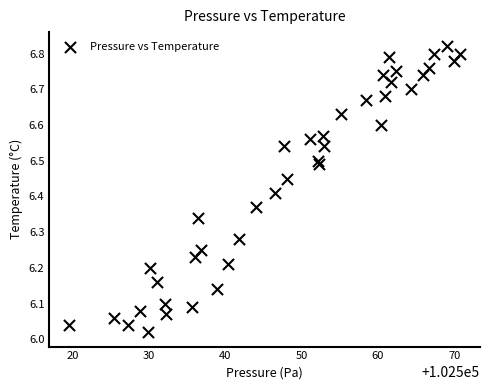

What is the range of Y values (max minus min)?

0.8